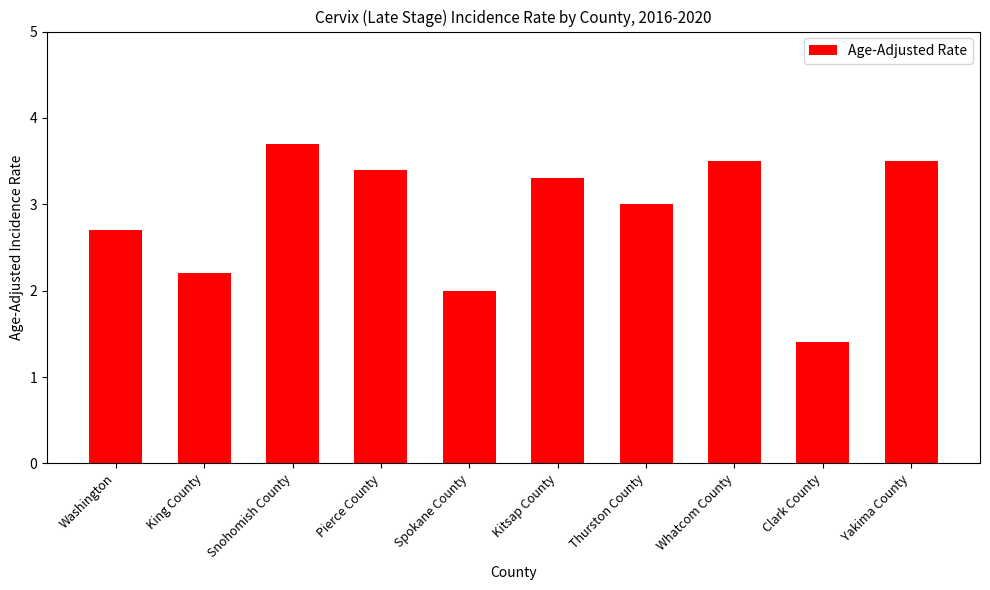

What is the minimum value shown in the chart?

1.4